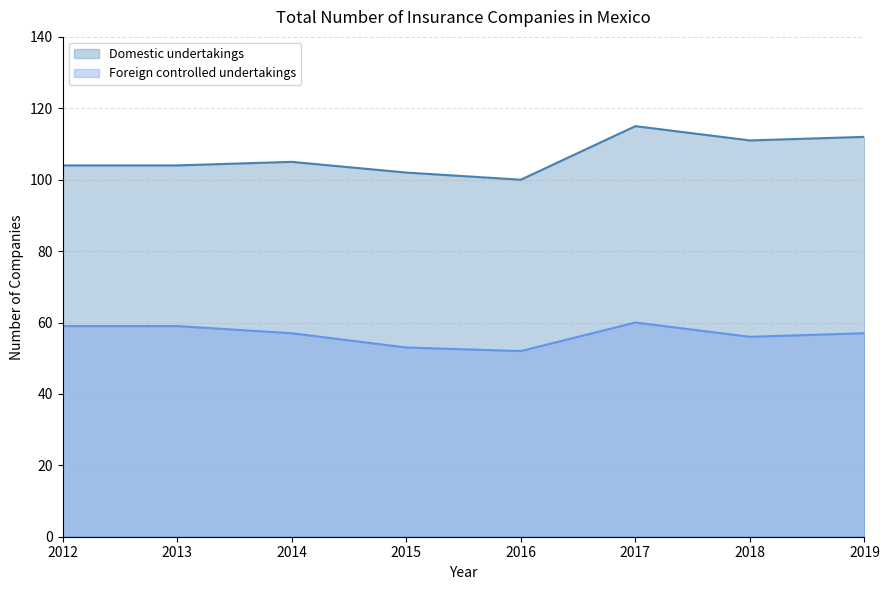

What is the difference between the highest and lowest values at 2012?

45